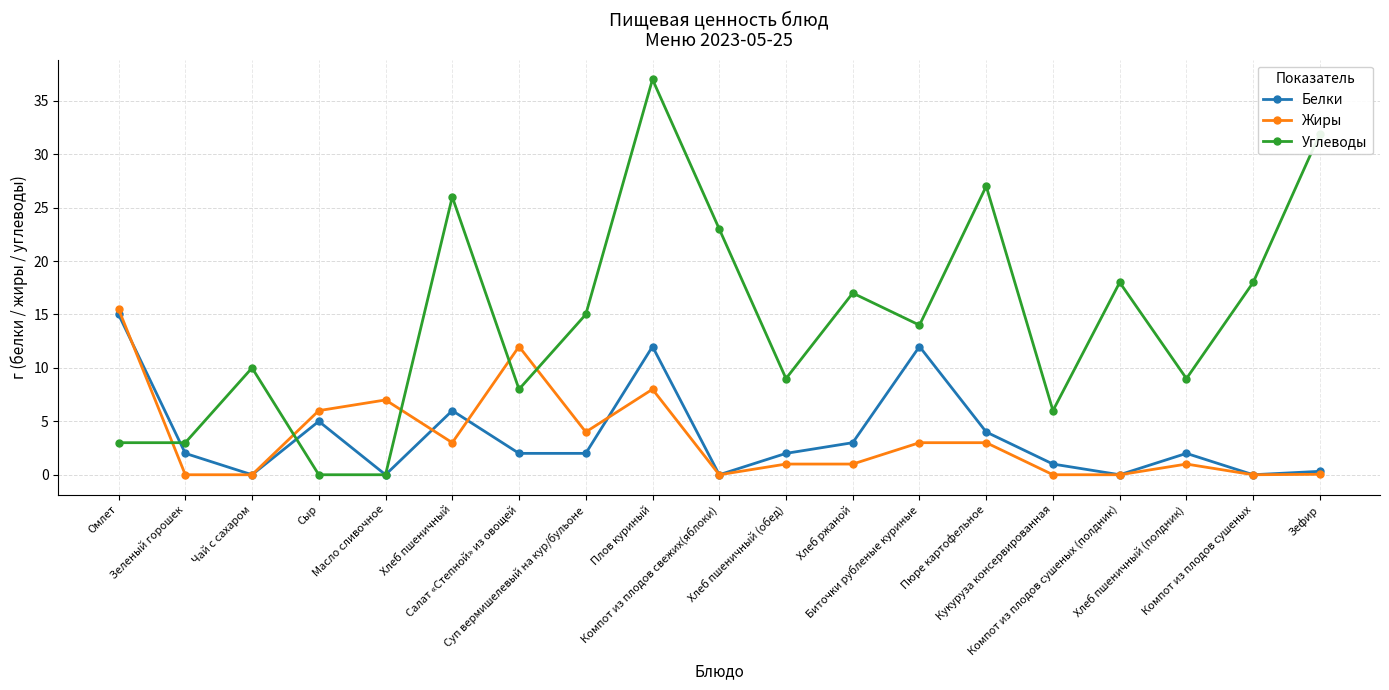

How many interior local peaks does the Белки series have?

5